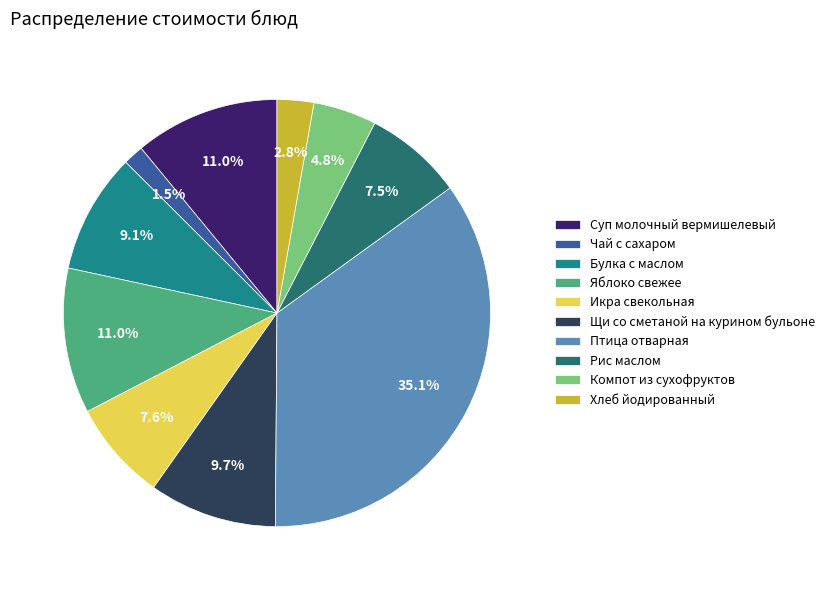

Is there a majority slice in this chart?

No